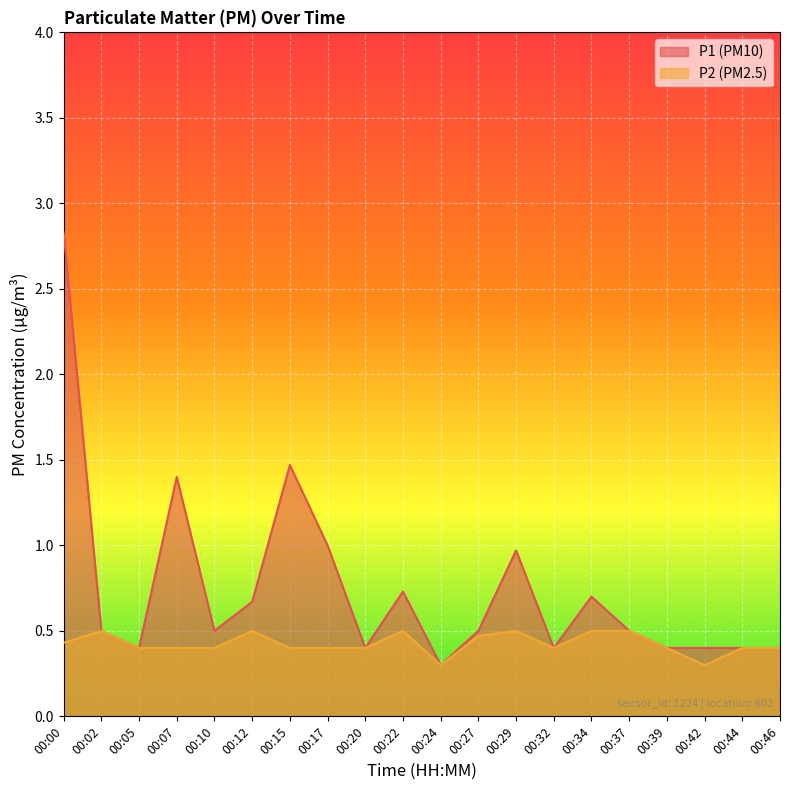

Does the chart display data point markers on the line(s)?

No